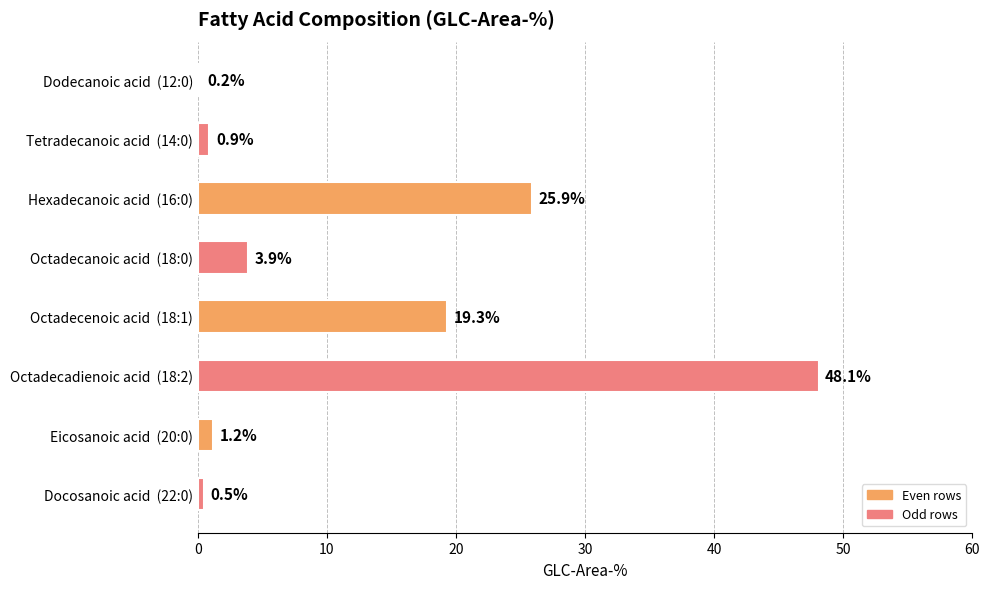

What is the approximate value at Docosanoic acid  (22:0)?

0.5